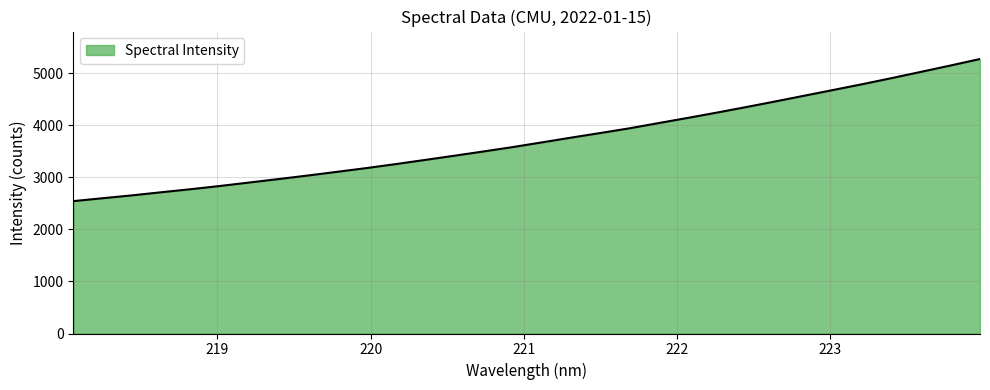

What is the maximum value shown in the chart?

5275.1